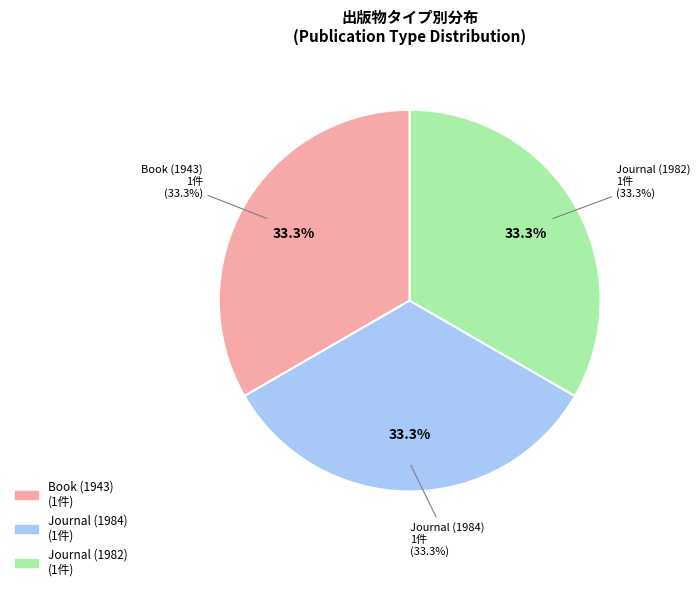

How many segments does this pie chart have?

3